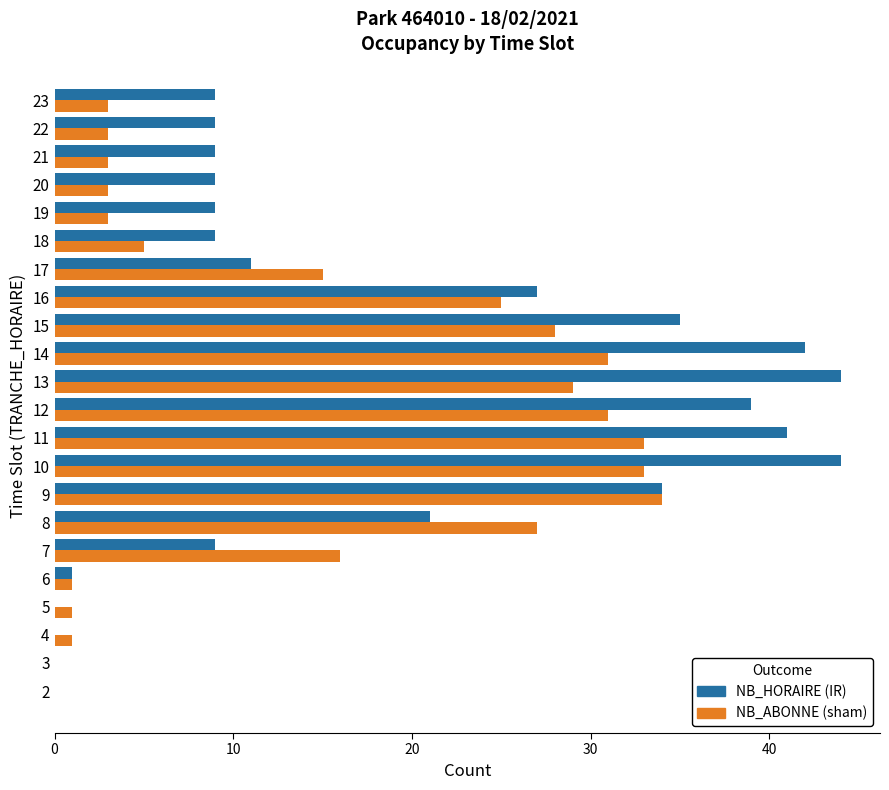

What is the total value across all series at 12?

70